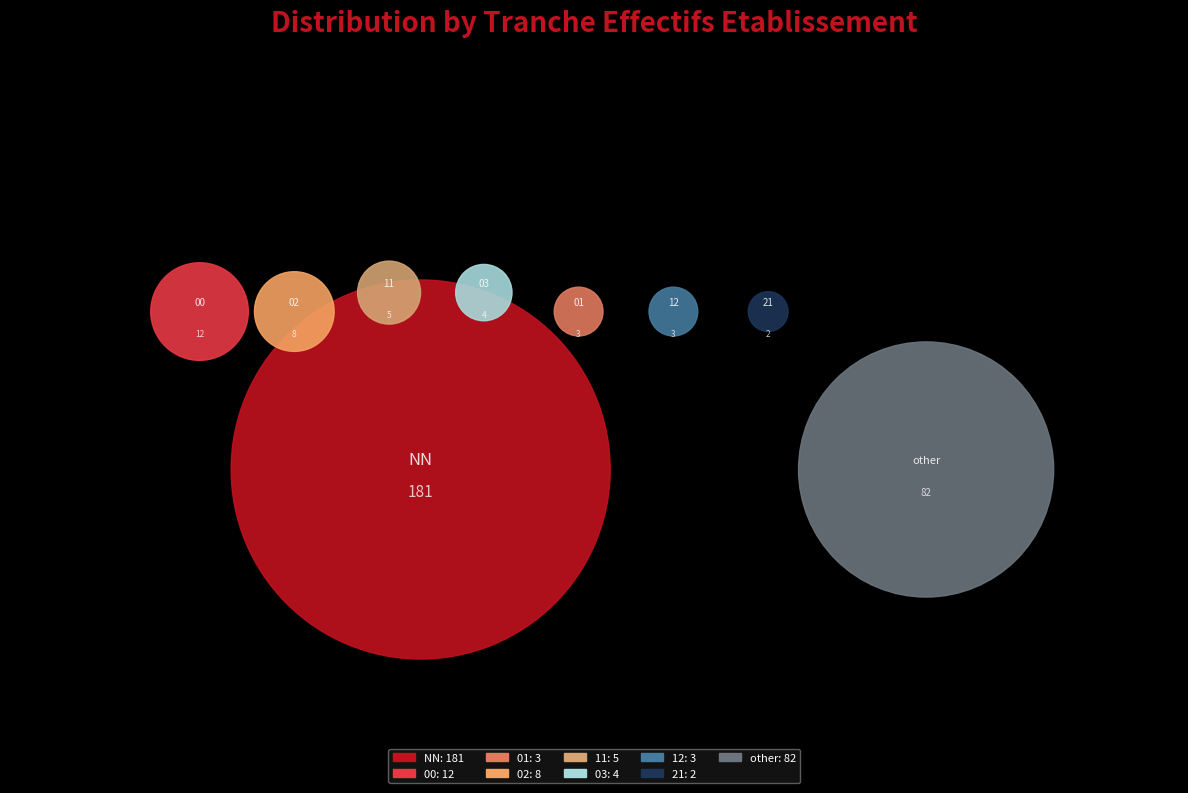

Which category has the biggest portion of the pie?

NN